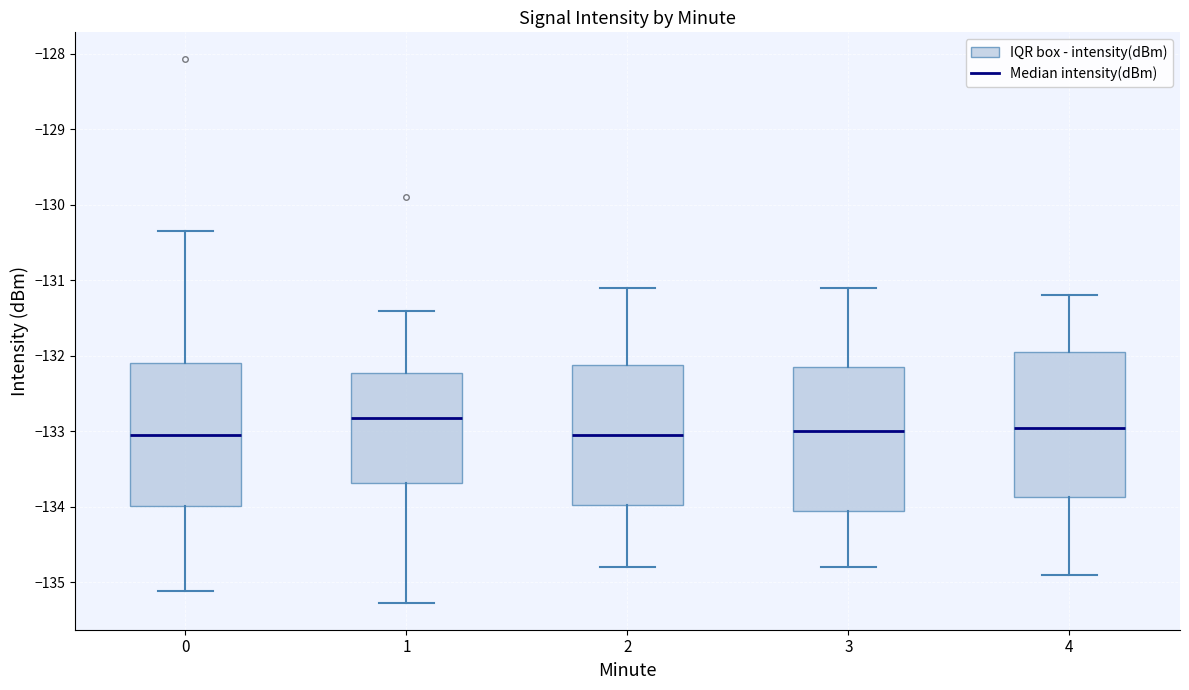

Reading left to right, transcribe this box plot: for each box, give where its median line is, the range the box spans, and where its two whiskers end, as read against the y-axis. The values are not printed on the chart, so give them approximately, as read against the axis.

0: median -133.1, box -134.0 to -132.1, whiskers -135.1 to -130.3
1: median -132.8, box -133.7 to -132.2, whiskers -135.3 to -131.4
2: median -133.0, box -134.0 to -132.1, whiskers -134.8 to -131.1
3: median -133.0, box -134.0 to -132.1, whiskers -134.8 to -131.1
4: median -132.9, box -133.9 to -131.9, whiskers -134.9 to -131.2